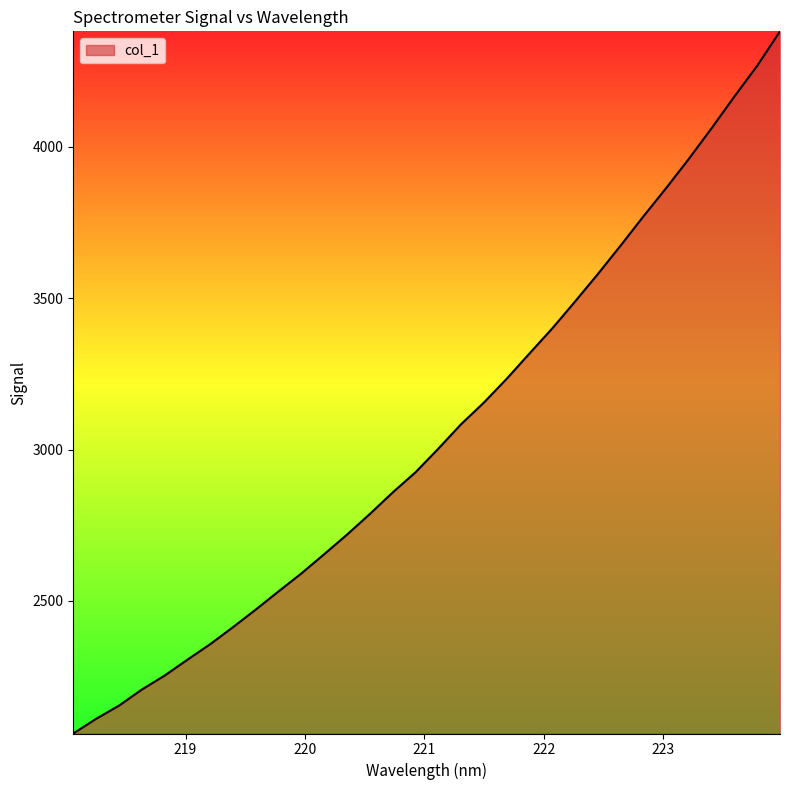

True or false: there are more than 1 points higher than both neighbors.

False